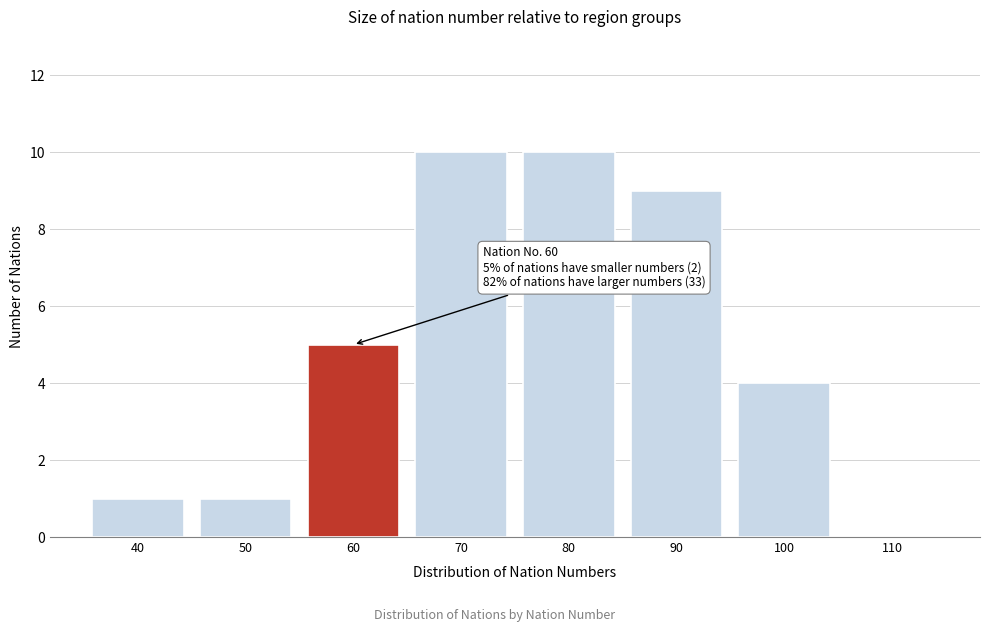

Reading left to right, extract all data points from this chart.

40=1	50=1	60=5	70=10	80=10	90=9	100=4	110=0